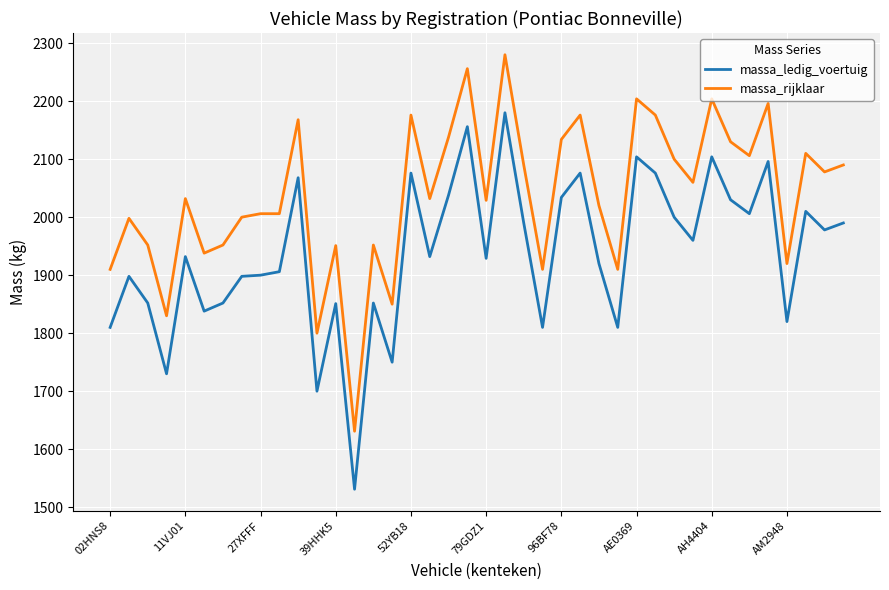

Which series has the largest total across all categories?

massa_rijklaar